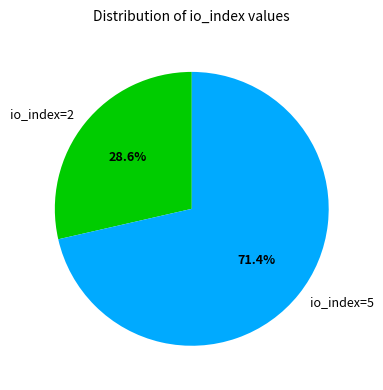

Count the number of slices in the pie.

2